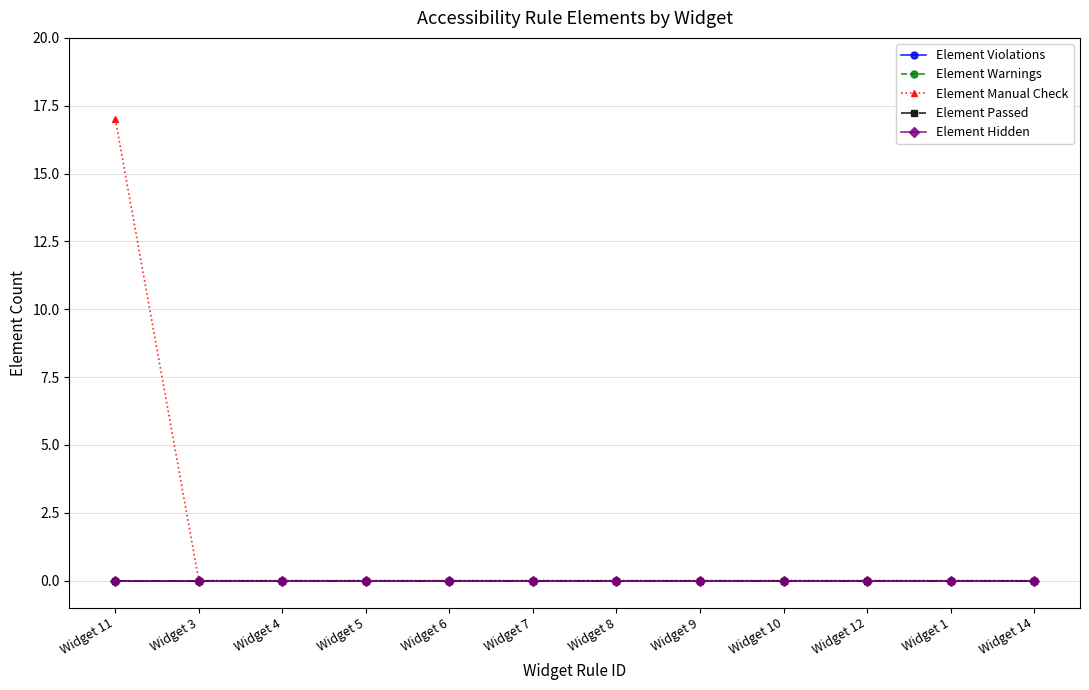

How many data points in Element Manual Check are above 0?

1